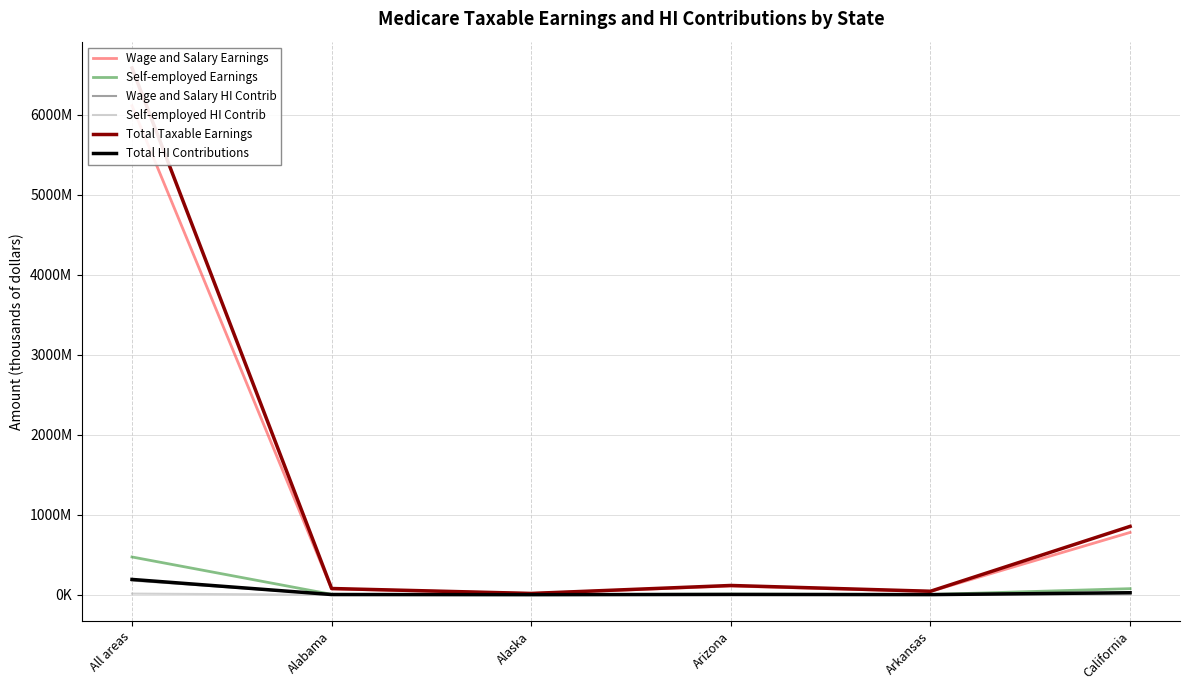

In Total Taxable Earnings, how many points are higher than both neighbors (excluding endpoints)?

1